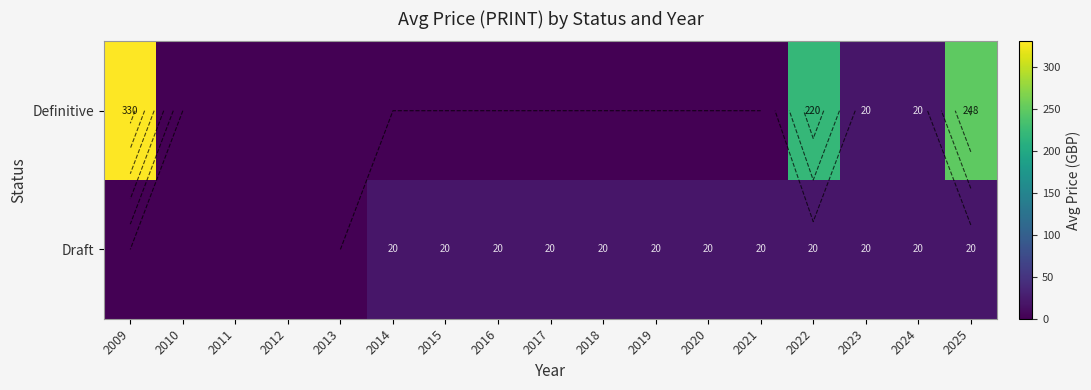

At 2014, list the series in order from largest to smallest.

Draft, Definitive